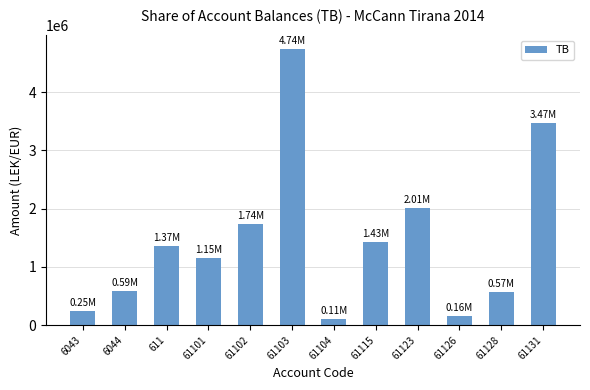

What is the change in value from 6044 to 61102?

+1147032.6